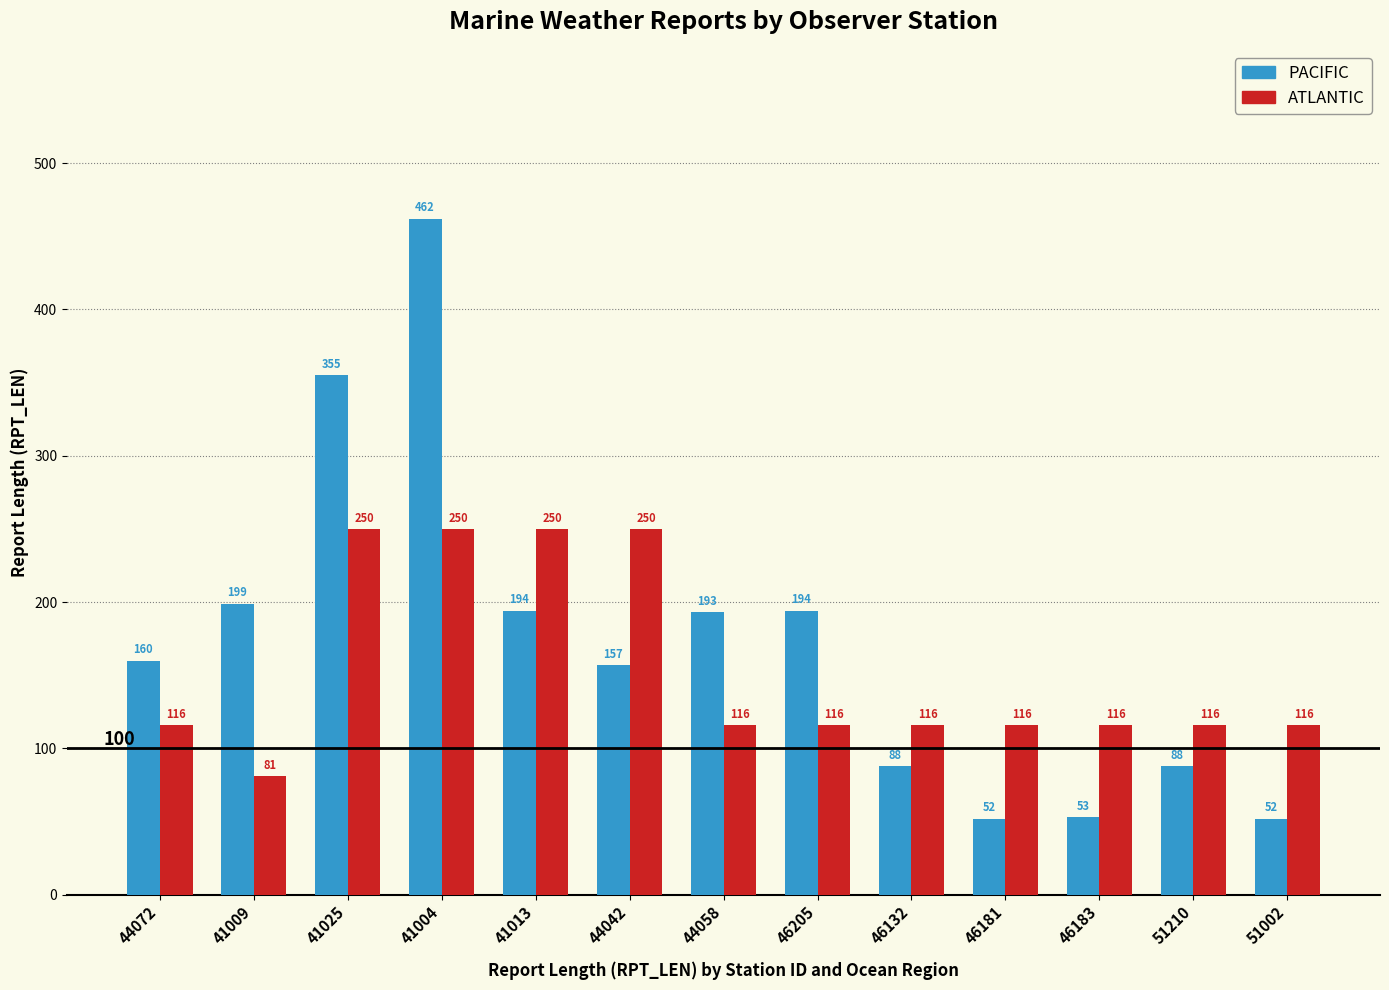

Rank the series by their maximum value, from lowest to highest.

ATLANTIC, PACIFIC